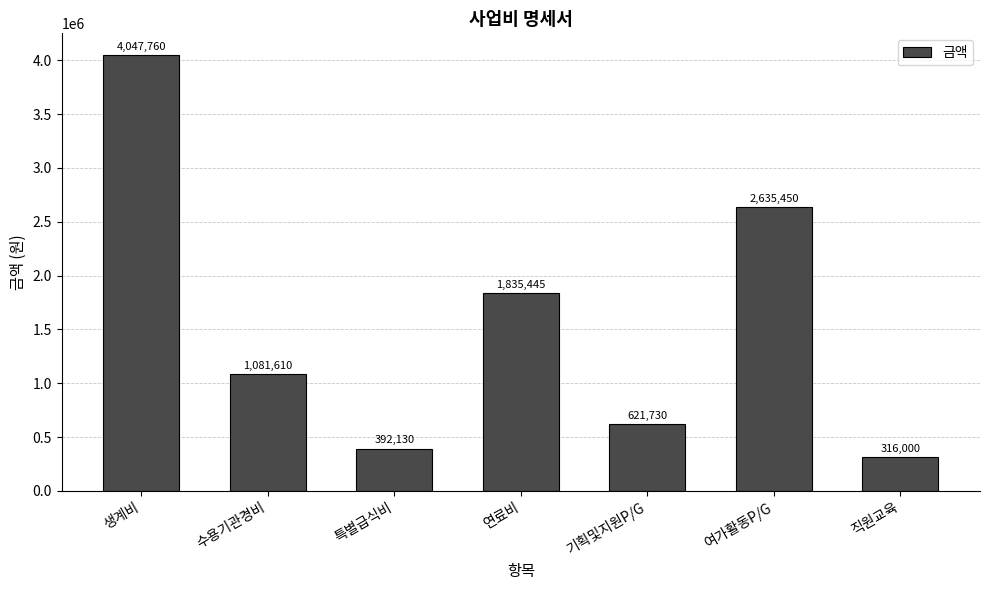

List the labels in order of value, smallest first.

직원교육, 특별급식비, 기획및지원P/G, 수용기관경비, 연료비, 여가활동P/G, 생계비